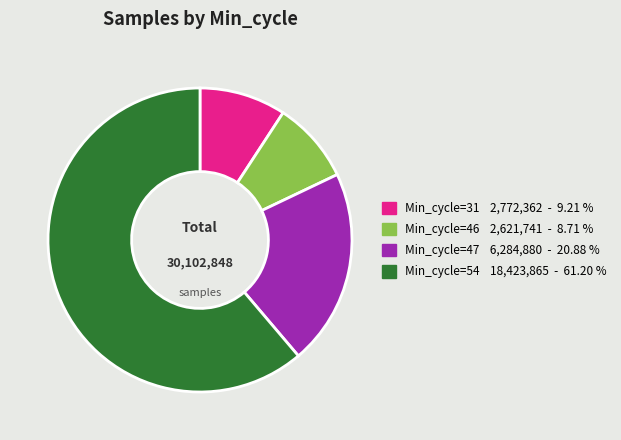

Is there any slice that represents more than half of the pie?

Yes